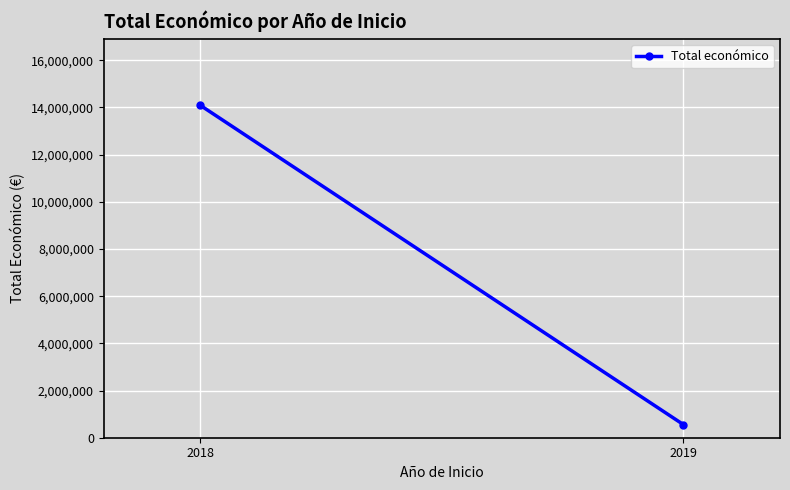

True or false: the data shows 14091391 at 2018.

True